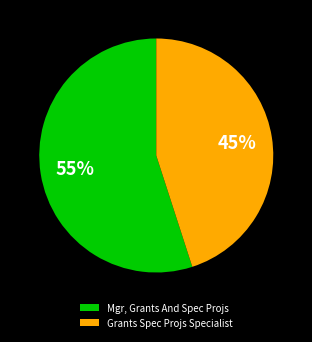

To the nearest percent, what is the combined percentage of Mgr, Grants And Spec Projs and Grants Spec Projs Specialist?

100%